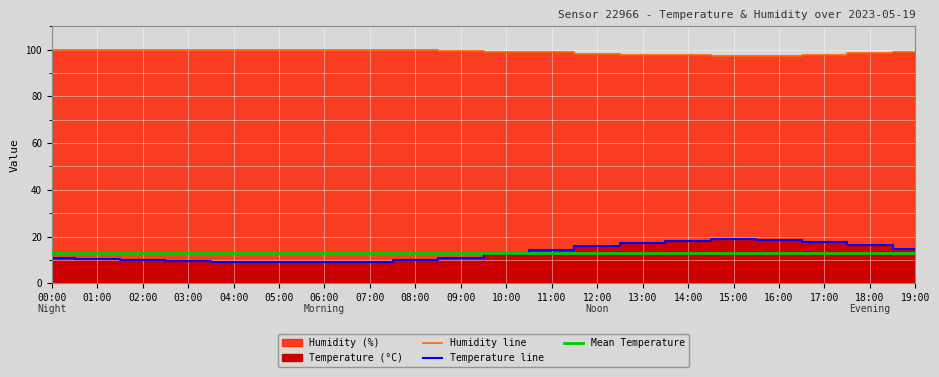

How many lines are shown in the chart?

3